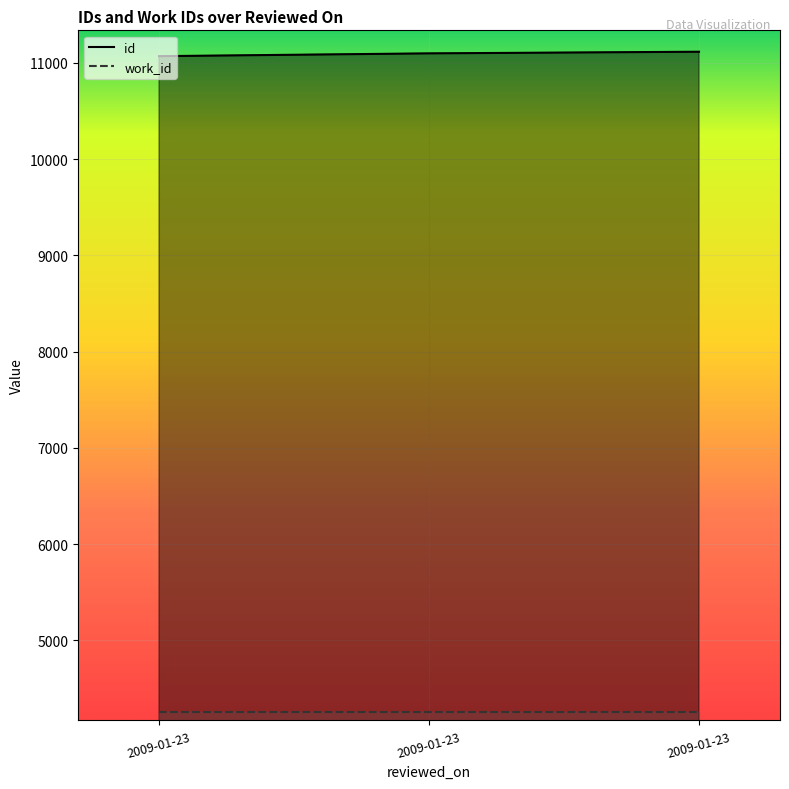

What is the value of the 2nd point from the left?

11069